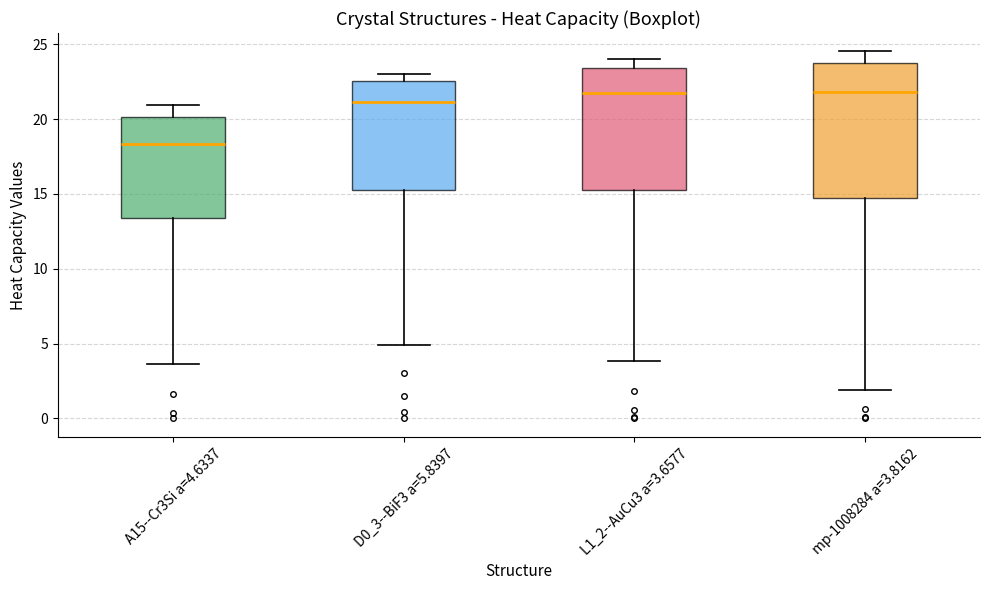

Which box is the tallest, from its lower edge to its upper edge?

mp-1008284 a=3.8162